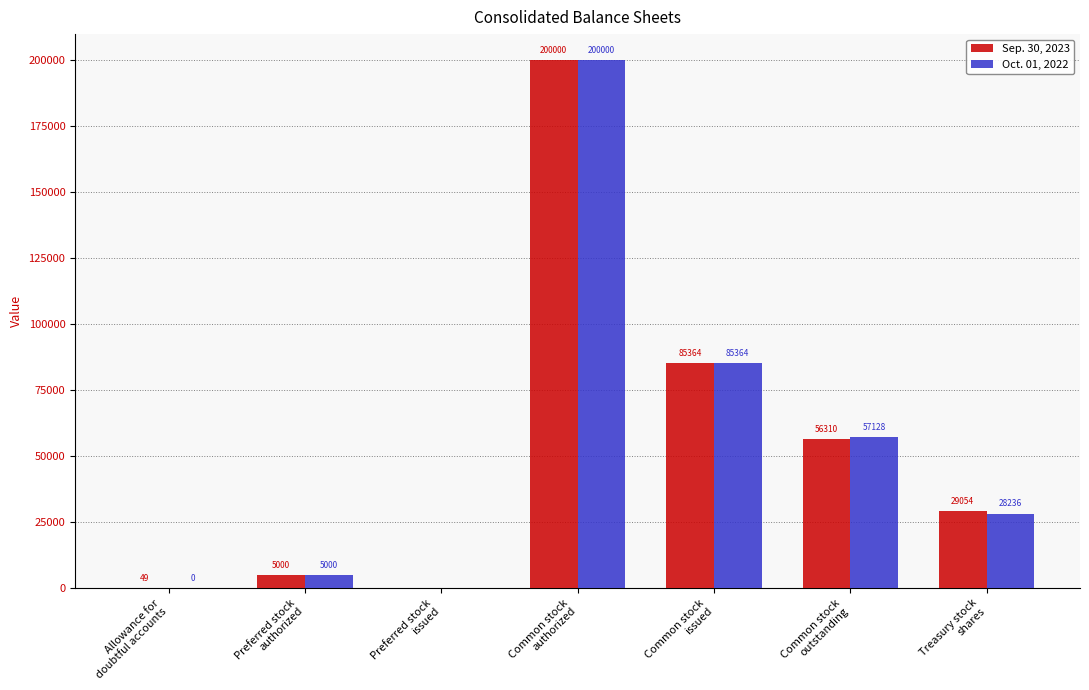

True or false: Sep. 30, 2023 has a value of 49013 at Common stock
issued.

False